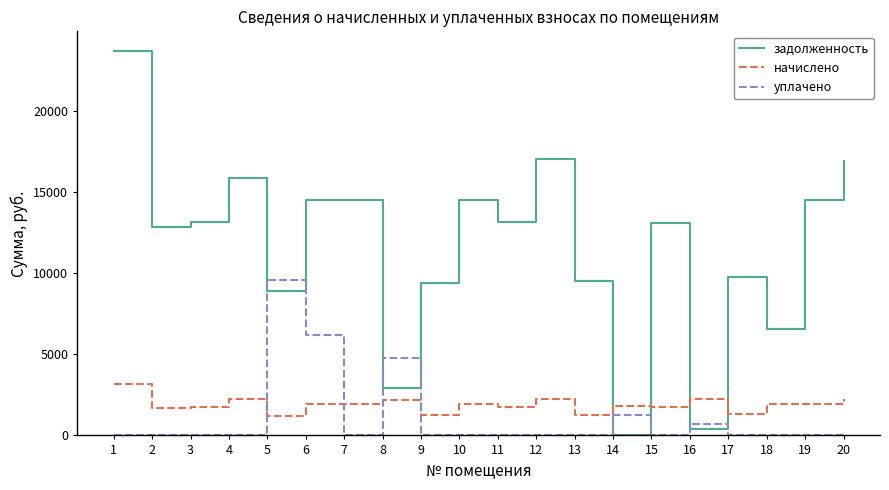

Which series changed the most between 16 and 20?

задолженность